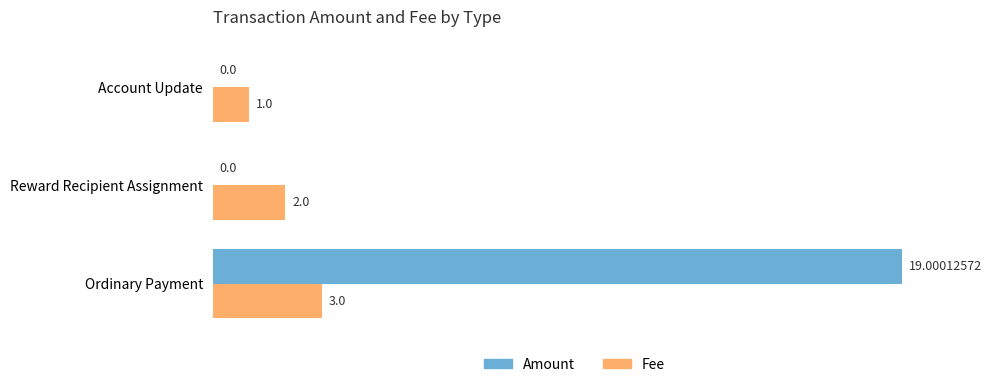

Which series has the largest total across all categories?

Amount